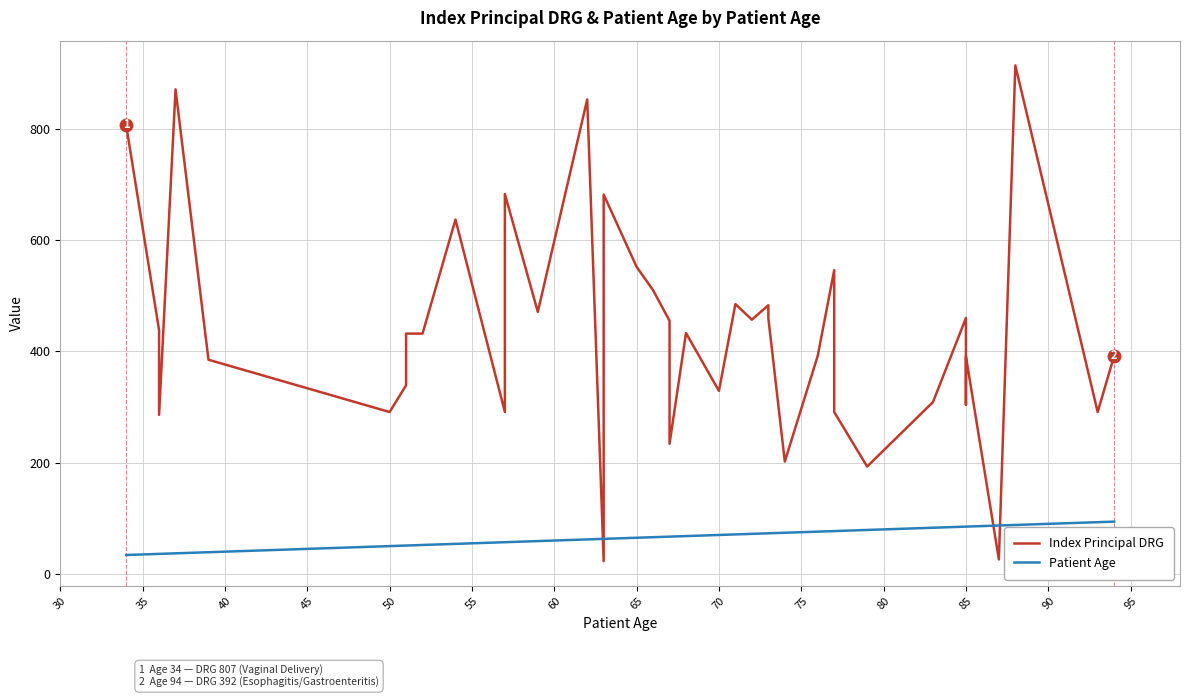

Which series ends up on top after the final intersection of Patient Age and Index Principal DRG?

Index Principal DRG